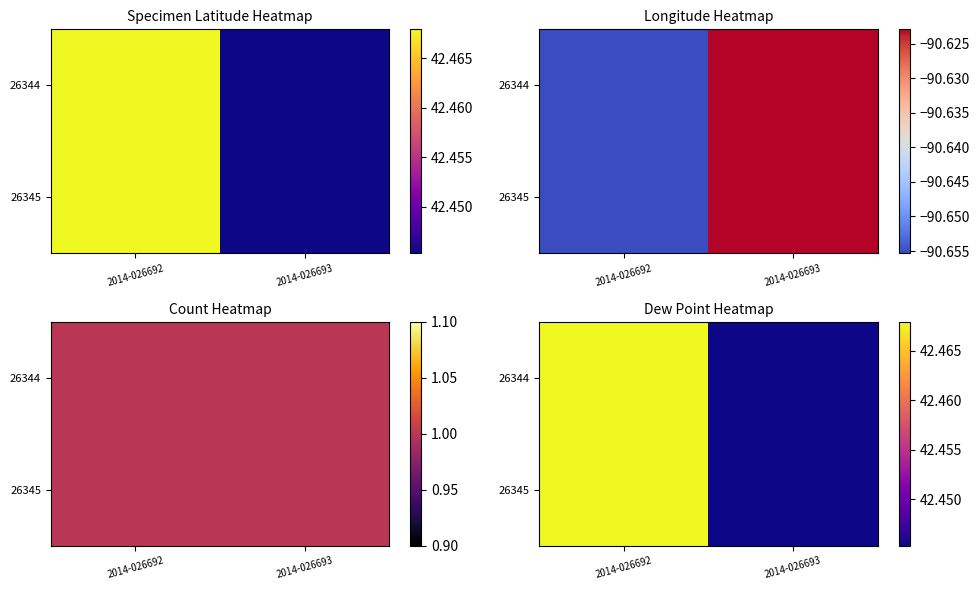

How many 26345 values are between 42 and 43?

2